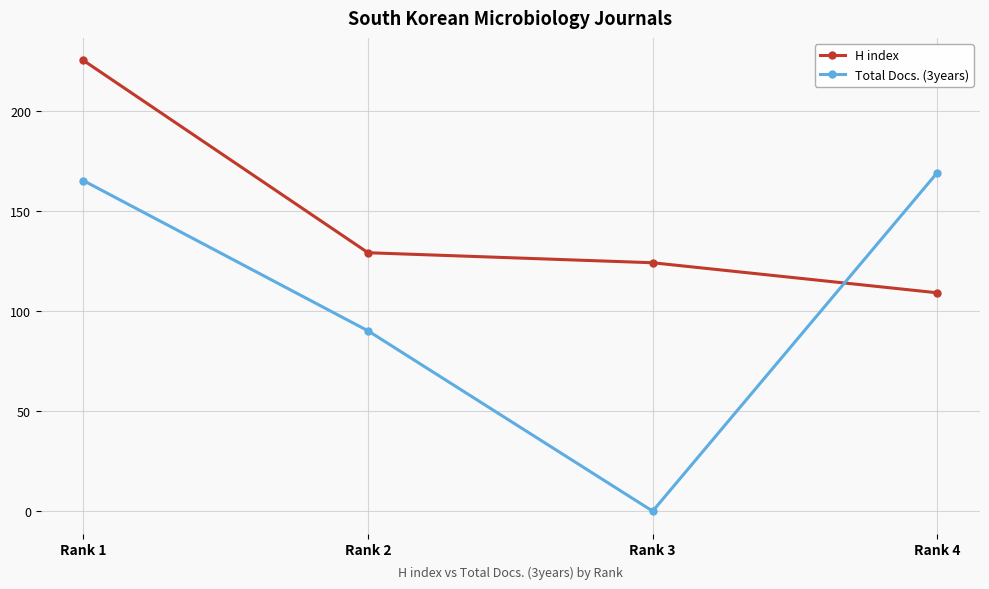

Which series ends up on top after the final intersection of Total Docs. (3years) and H index?

Total Docs. (3years)